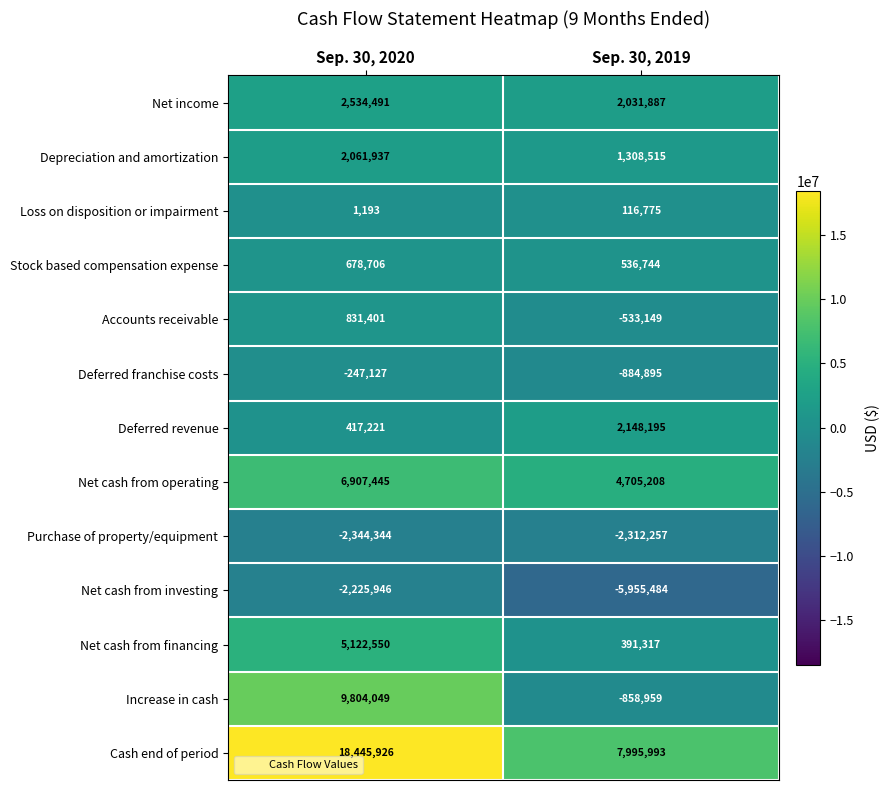

Which label corresponds to the smallest value in the chart?

Sep. 30, 2019